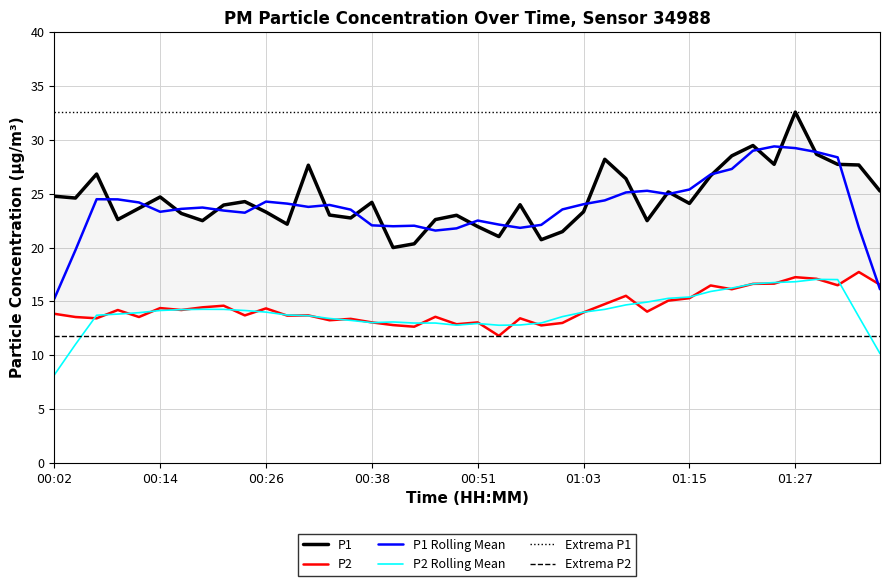

What is the total value across all series at 01:05?

43.0